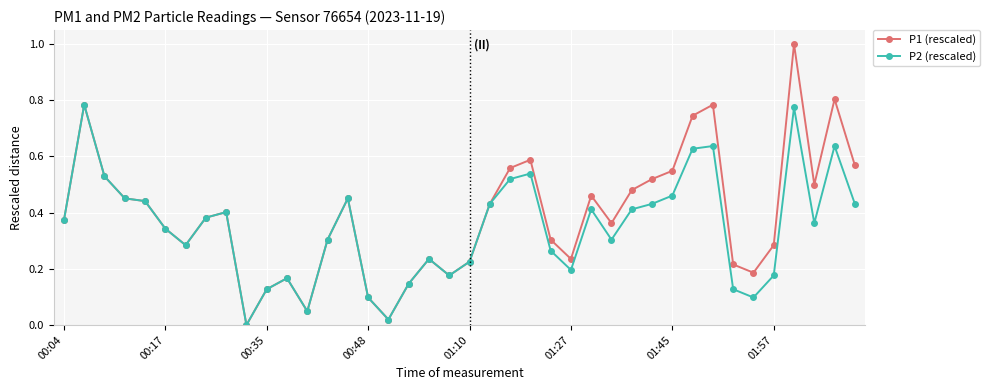

What is the maximum value shown in the chart?

1.0